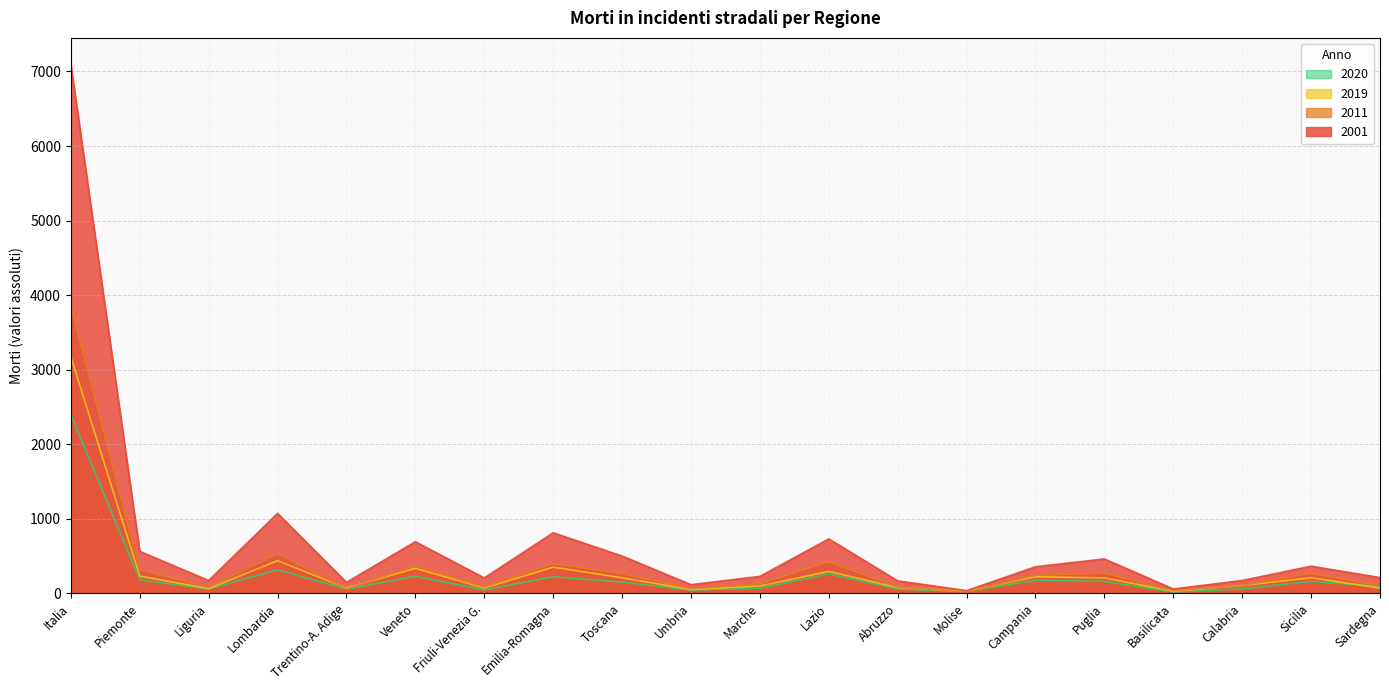

Which has a higher value, Marche or Umbria?

Marche